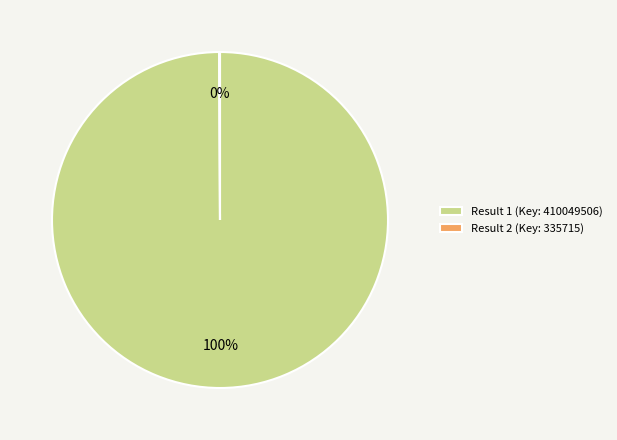

Is Result 1 (Key: 410049506) the majority of the pie?

Yes